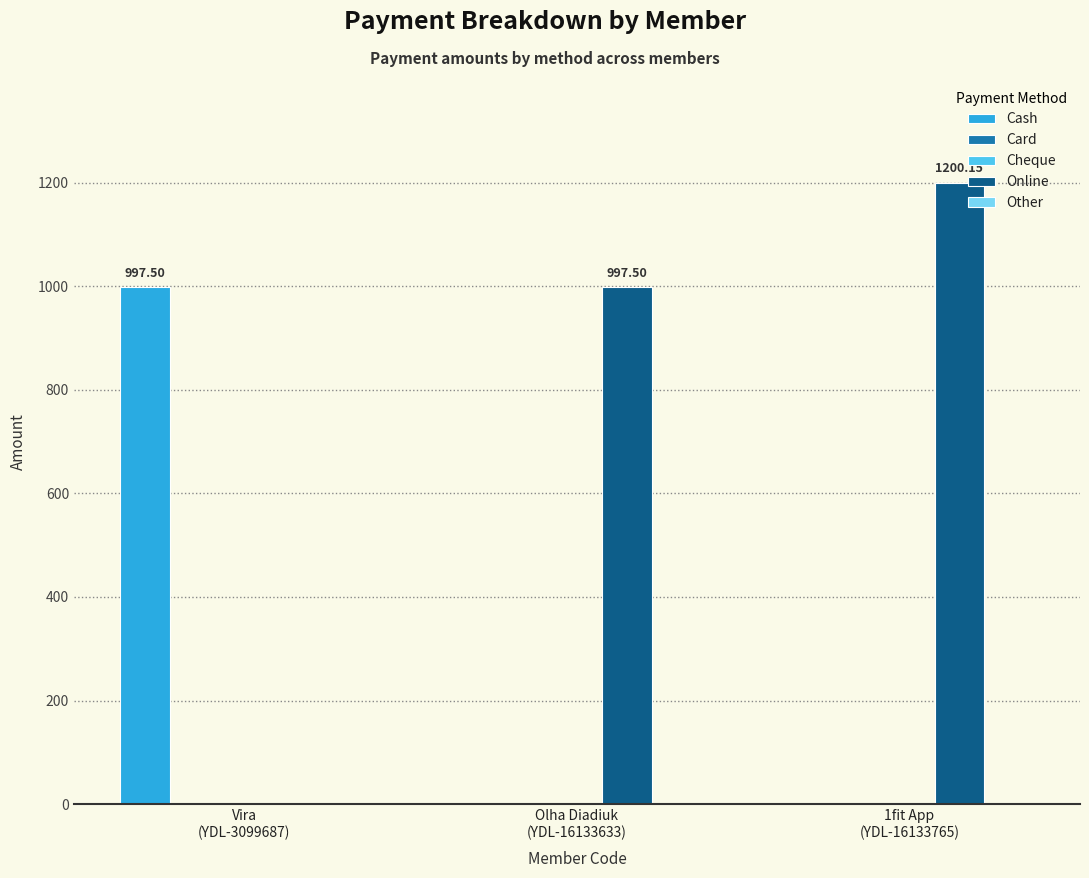

Rank the series at Vira
(YDL-3099687) from lowest to highest value.

Card, Cheque, Online, Other, Cash